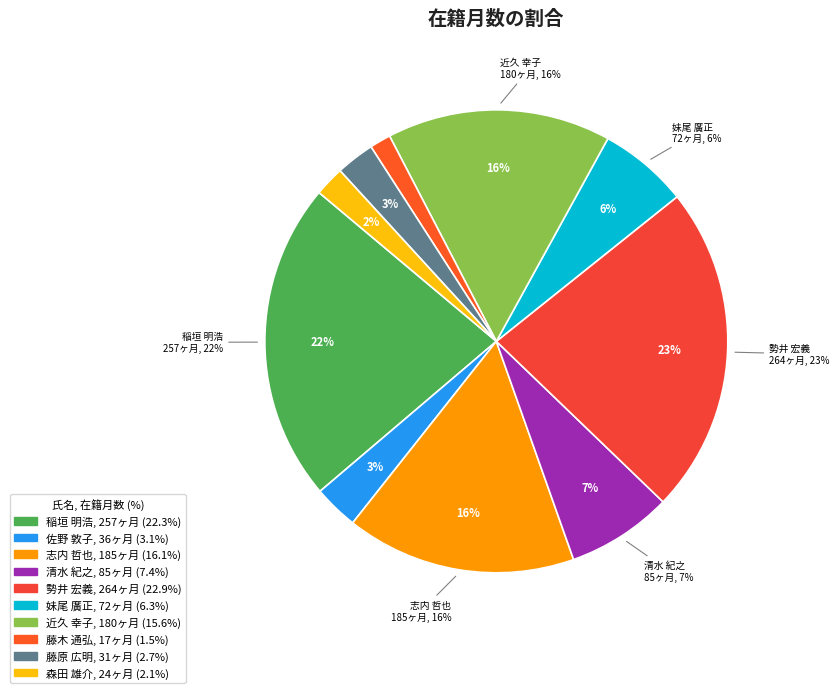

Which slice is the smallest?

藤木 通弘